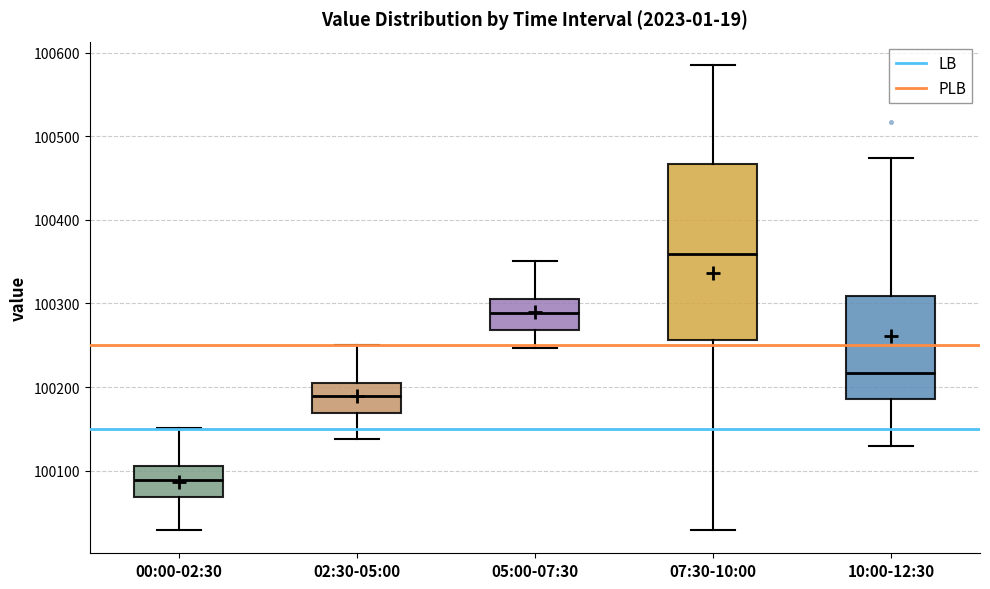

Reading left to right, transcribe this box plot: for each box, give where its median line is, the range the box spans, and where its two whiskers end, as read against the y-axis. The values are not printed on the chart, so give them approximately, as read against the axis.

00:00-02:30: median 100090, box 100070 to 100110, whiskers 100030 to 100150
02:30-05:00: median 100190, box 100170 to 100210, whiskers 100140 to 100250
05:00-07:30: median 100290, box 100270 to 100310, whiskers 100250 to 100350
07:30-10:00: median 100360, box 100260 to 100470, whiskers 100030 to 100590
10:00-12:30: median 100220, box 100190 to 100310, whiskers 100130 to 100470